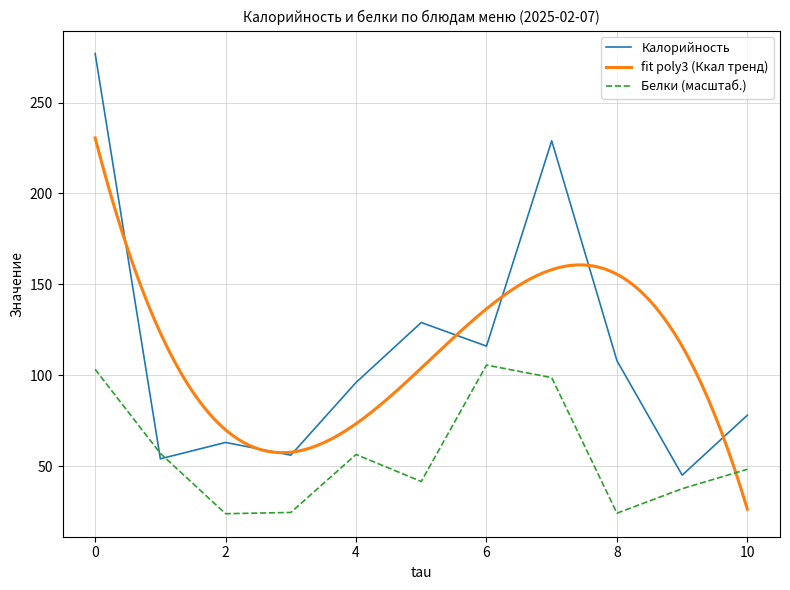

The Калорийность series shows 277.0 at 0. True or false?

True